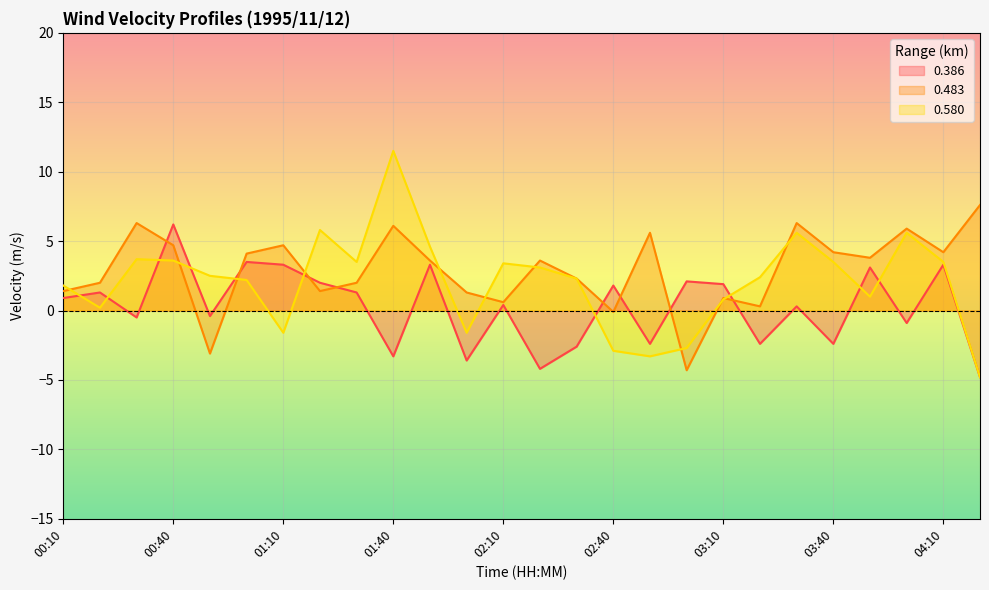

At which label does 0.580 reach its peak?

01:40